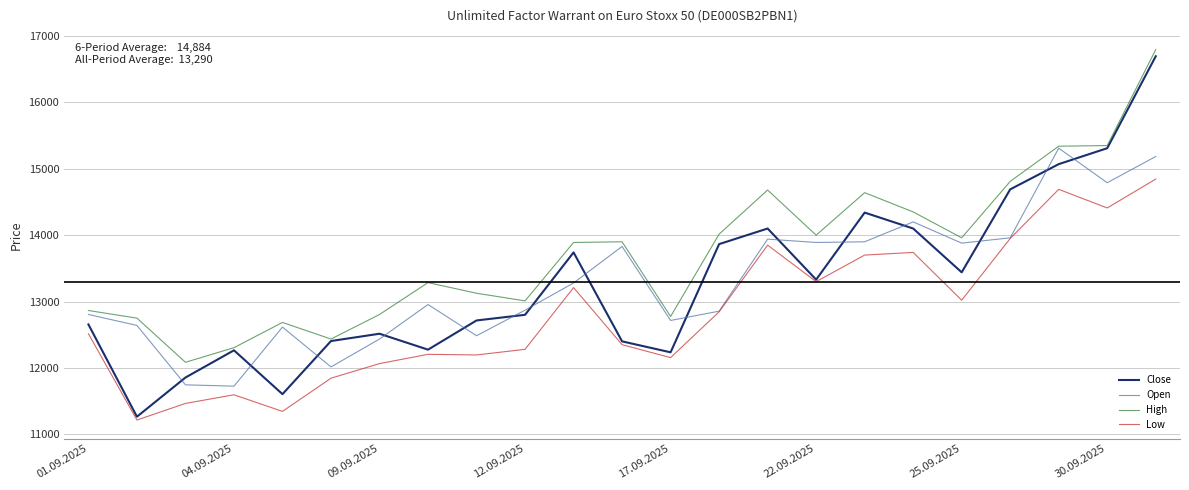

Which series has the largest range (max minus min)?

Close